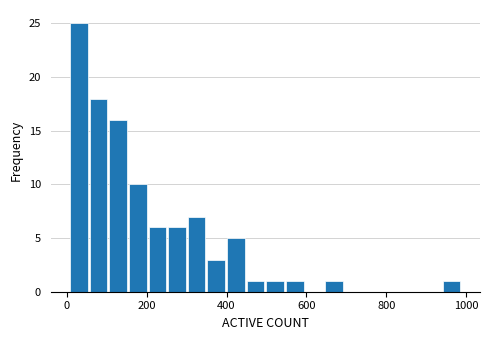

Read against the x-axis, roughly where is the centre of the tallest bar?

40